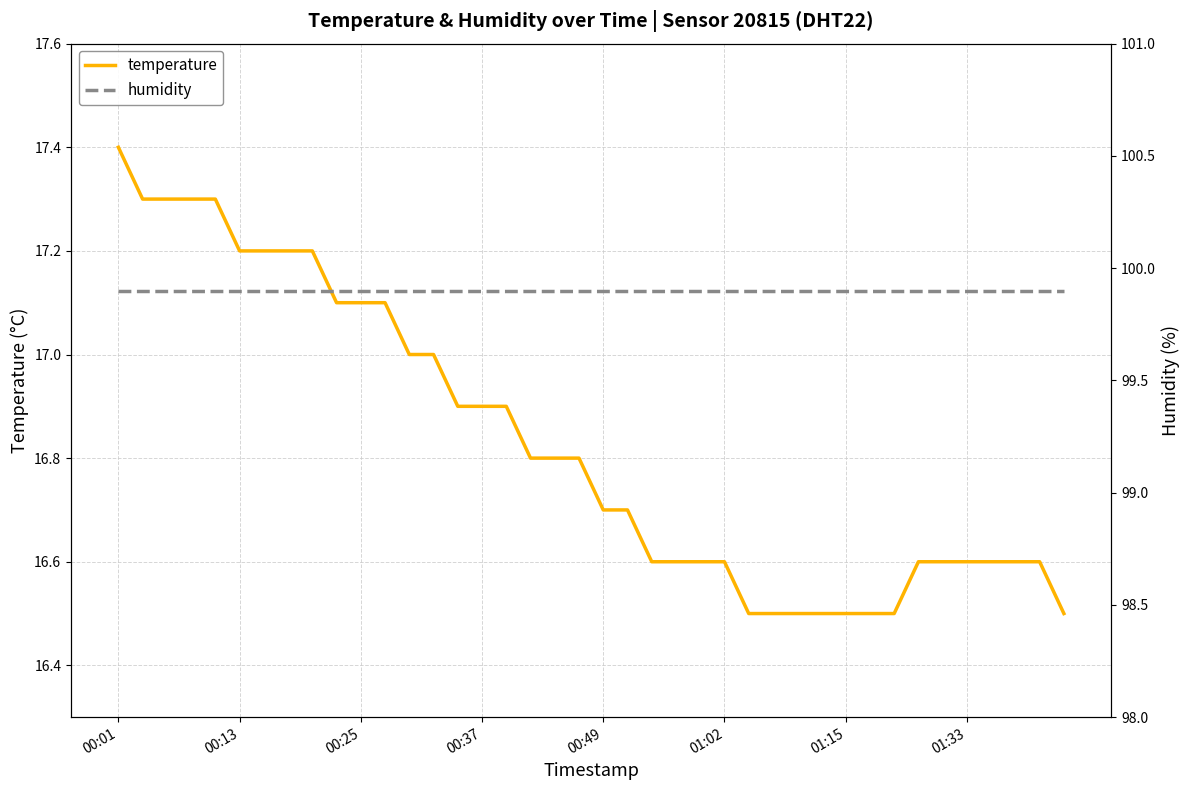

What is the highest value of the temperature series?

17.4